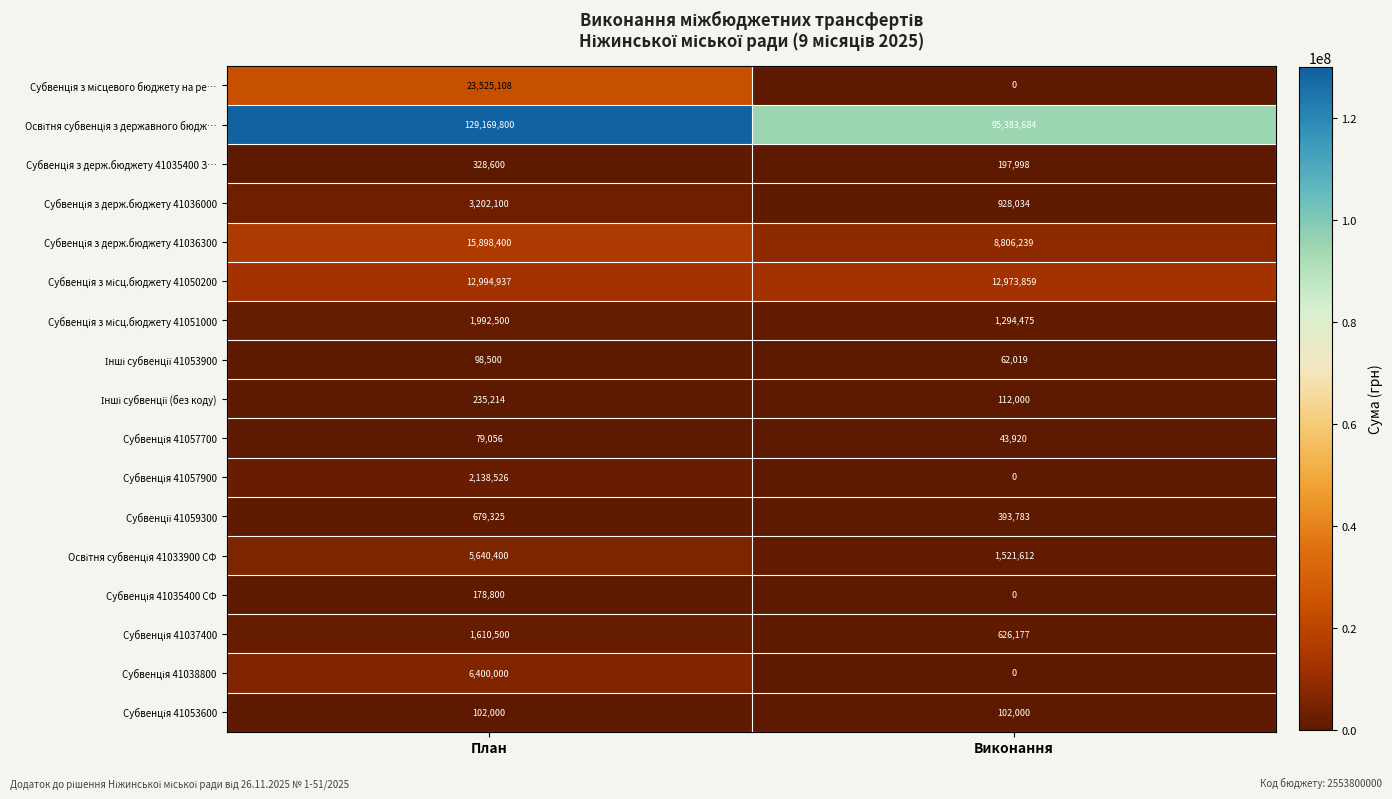

Count the number of categories in the chart.

2